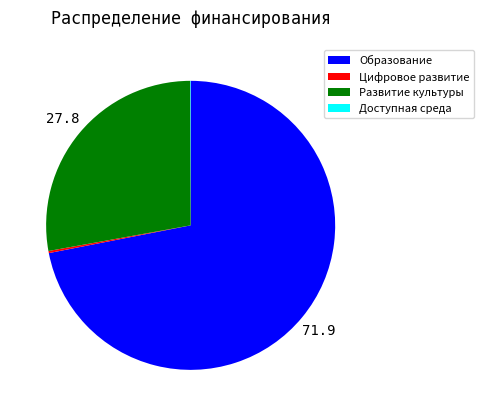

Which slice represents more than half of the pie?

Образование